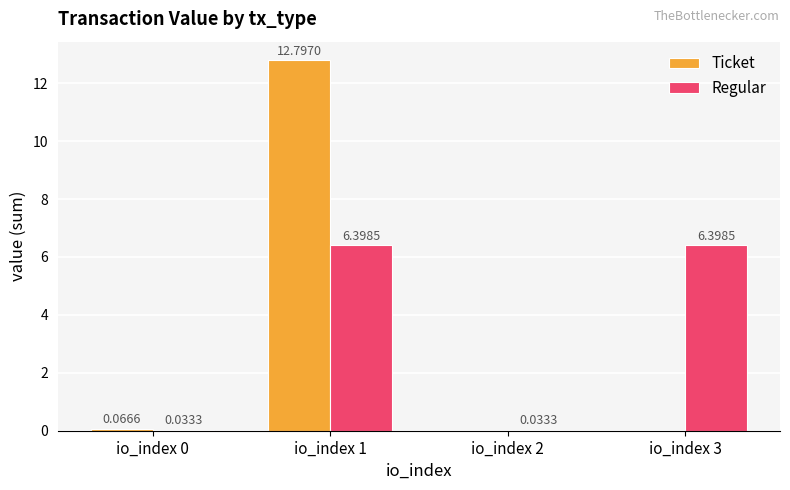

What are all the series names shown in the legend?

Ticket, Regular